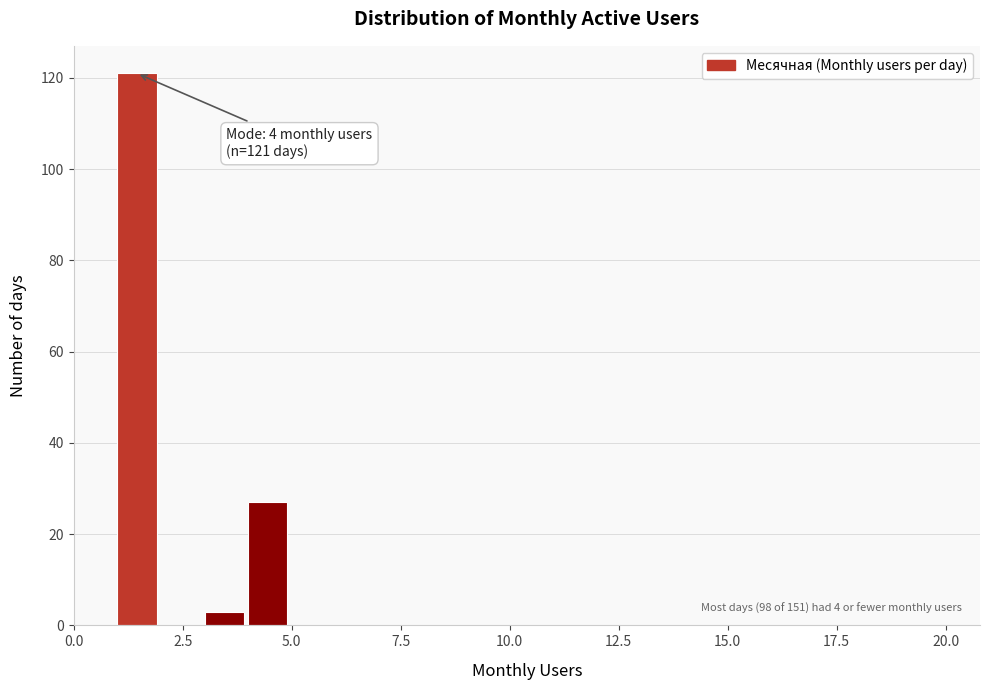

Read against the x-axis, roughly where is the centre of the tallest bar?

1.5